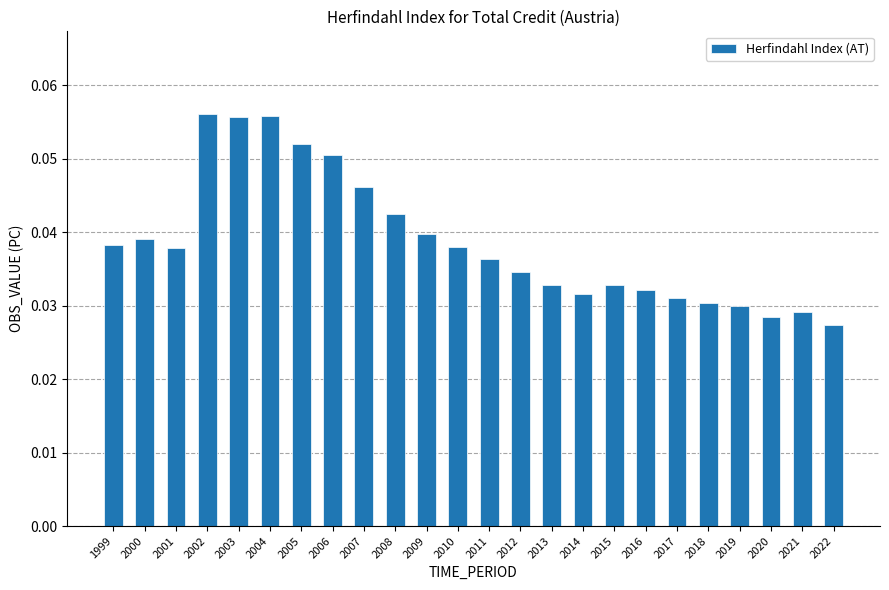

Count the values in the range 0 to 1.

24